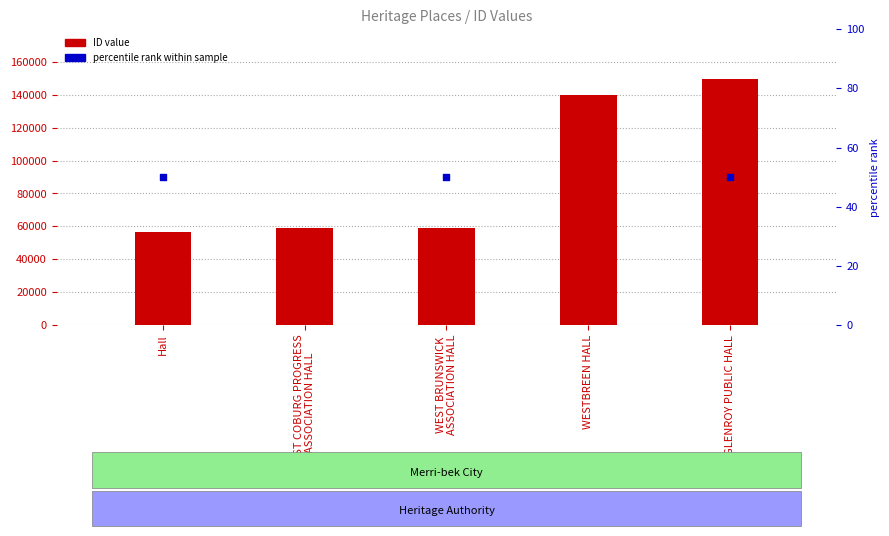

What is the ratio of the value at Hall to the value at WEST COBURG PROGRESS
ASSOCIATION HALL?

1.0